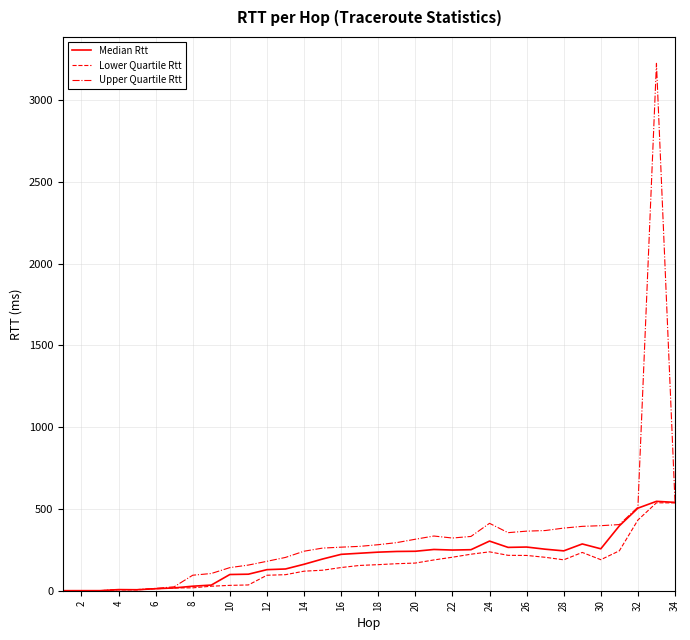

What is the maximum value for Upper Quartile Rtt?

3225.9